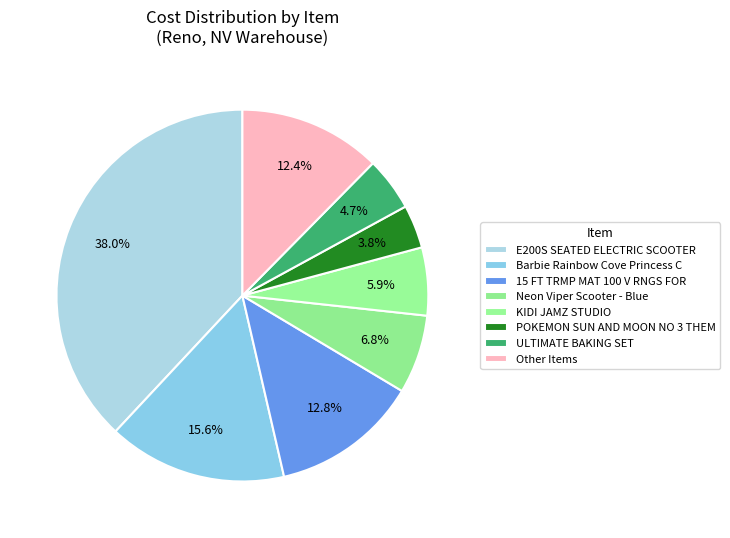

What percentage is the 15 FT TRMP MAT 100 V RNGS FOR slice, to the nearest percent?

13%